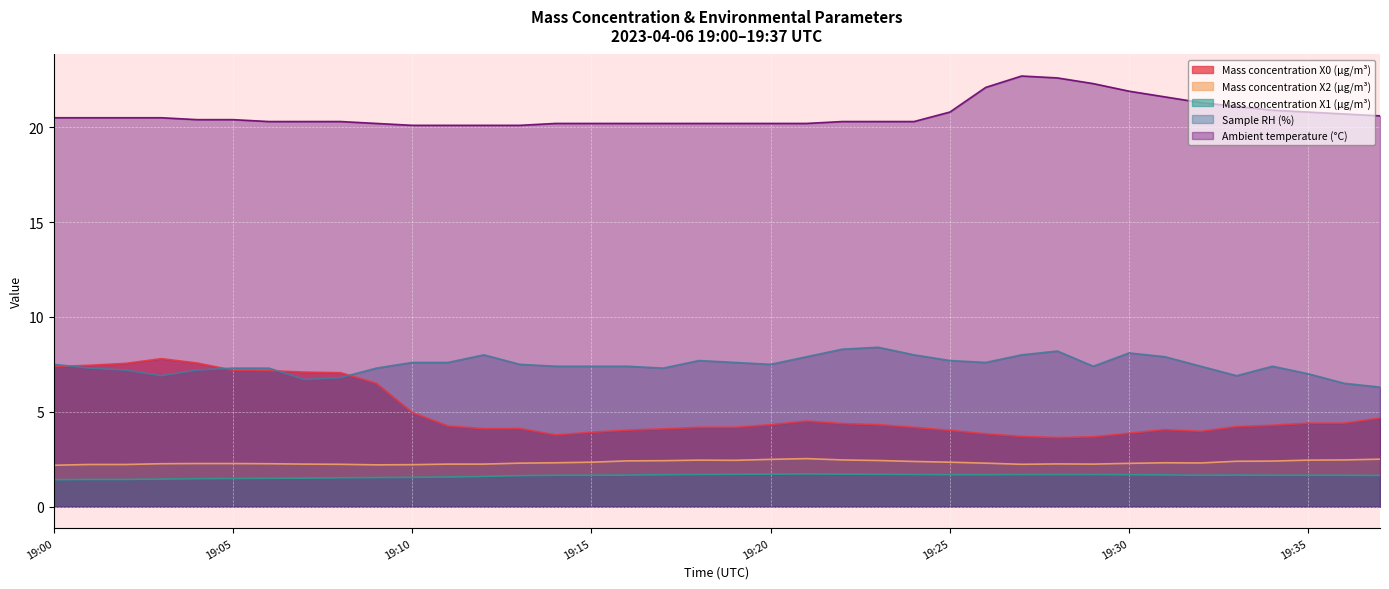

Which series has the largest total across all categories?

Ambient temperature (°C)